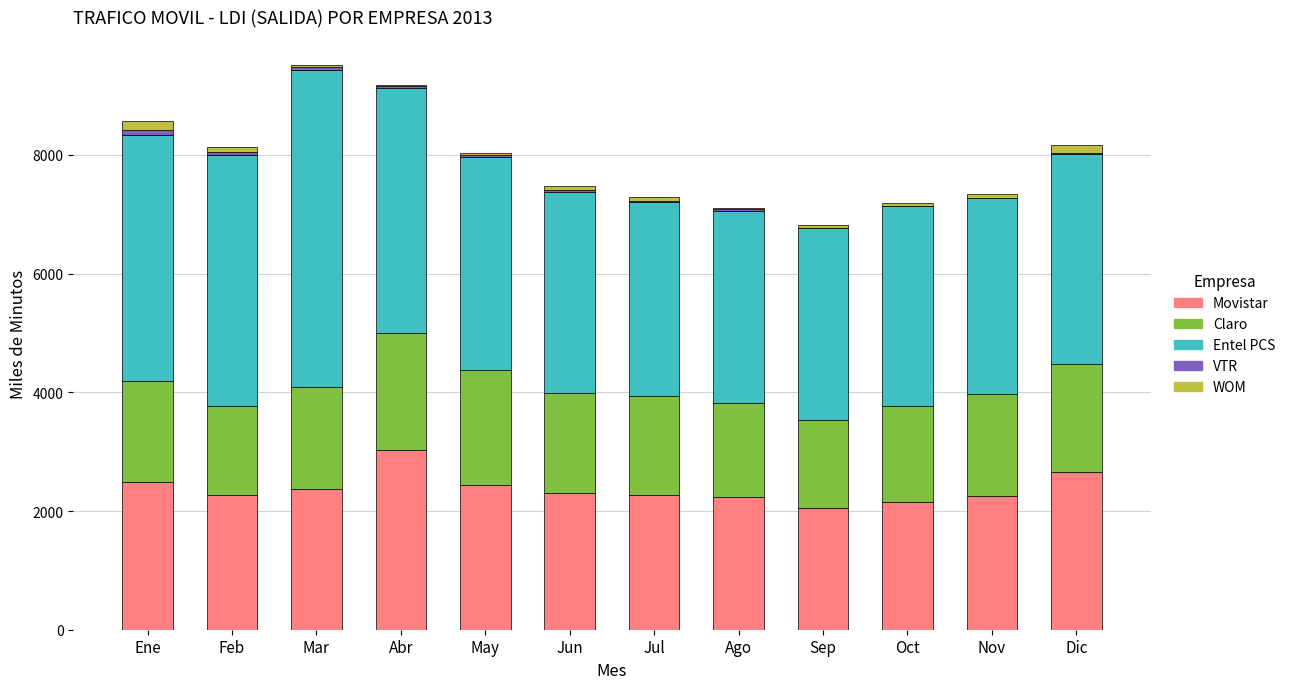

The Movistar series shows 3692.4 at Oct. True or false?

False